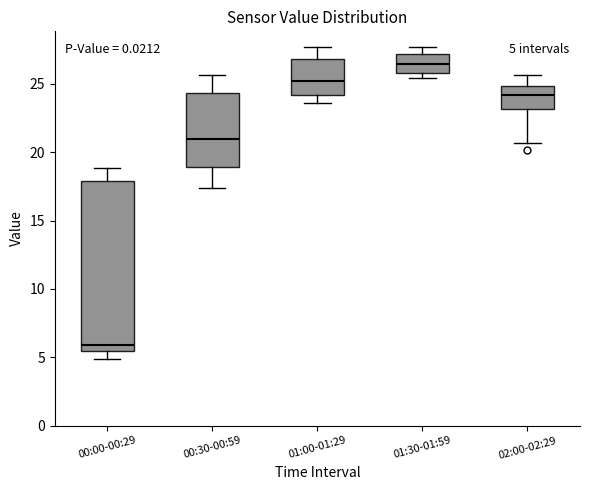

Comparing the boxes themselves (not the whiskers), which one is the tallest?

00:00-00:29